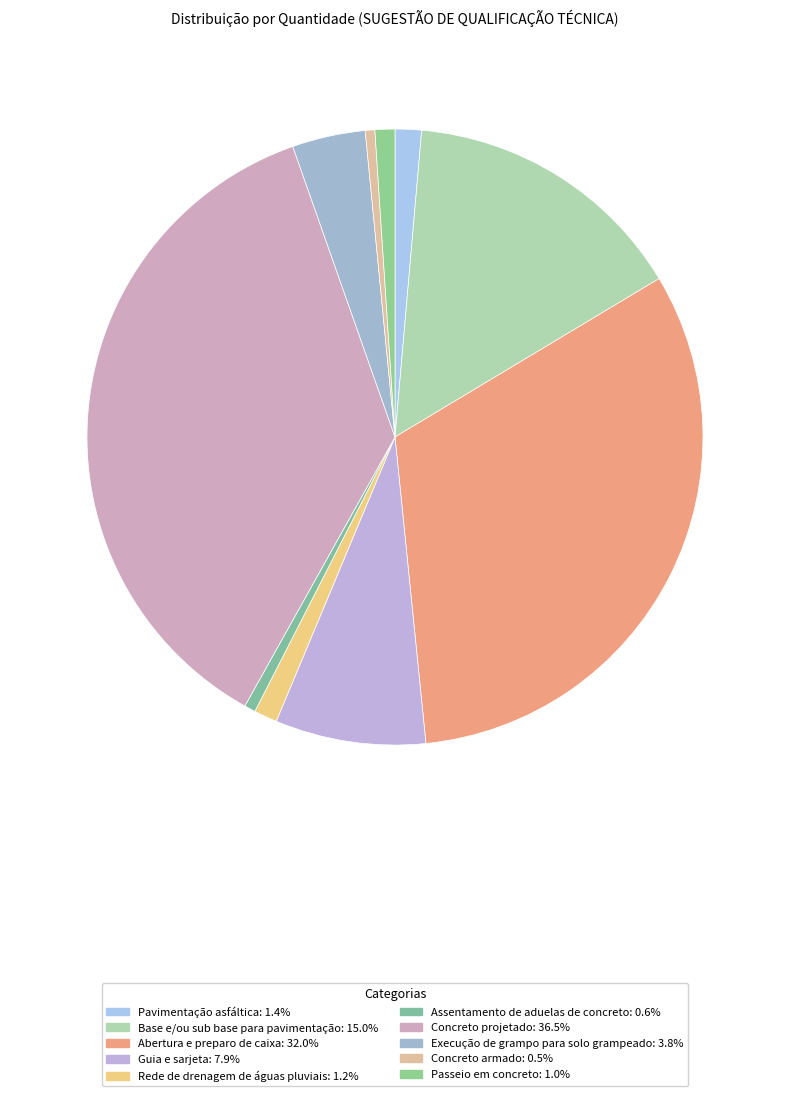

True or false: Concreto armado accounts for 11% of the total.

False